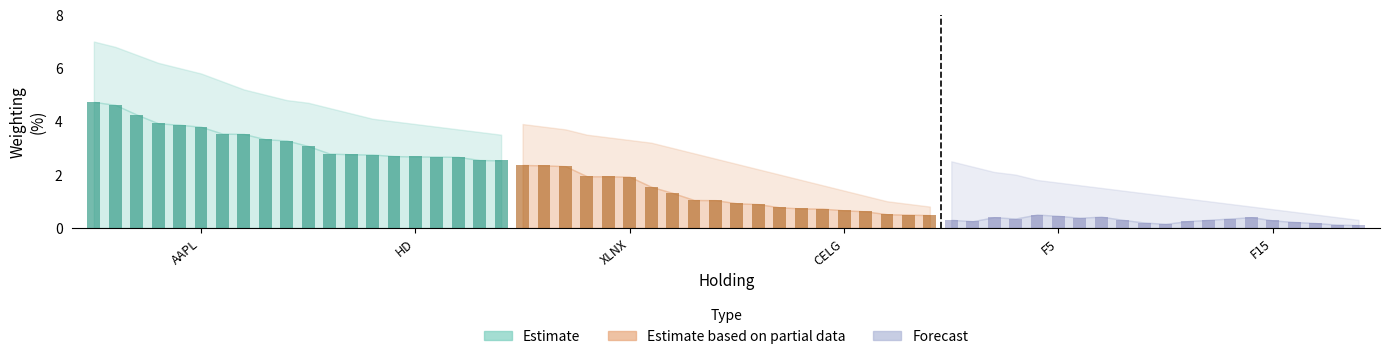

Between 18 and F5, which is larger?

F5